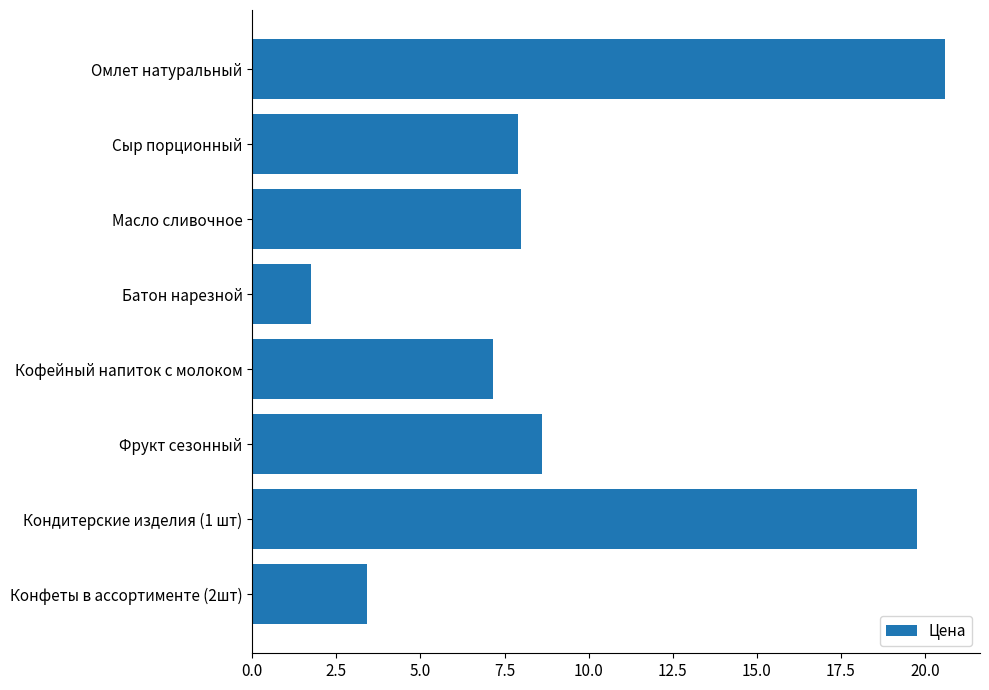

What is the label of the 1st bar from the bottom?

Конфеты в ассортименте (2шт)